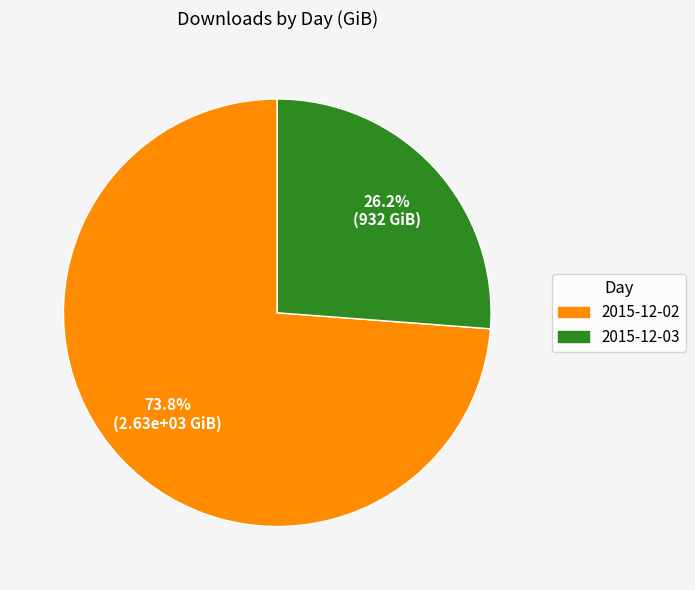

Between 2015-12-02 and 2015-12-03, which is larger?

2015-12-02